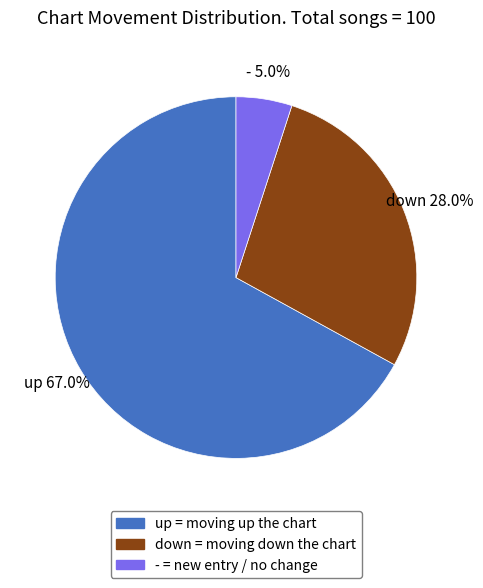

What percentage is the - slice, to the nearest percent?

5%